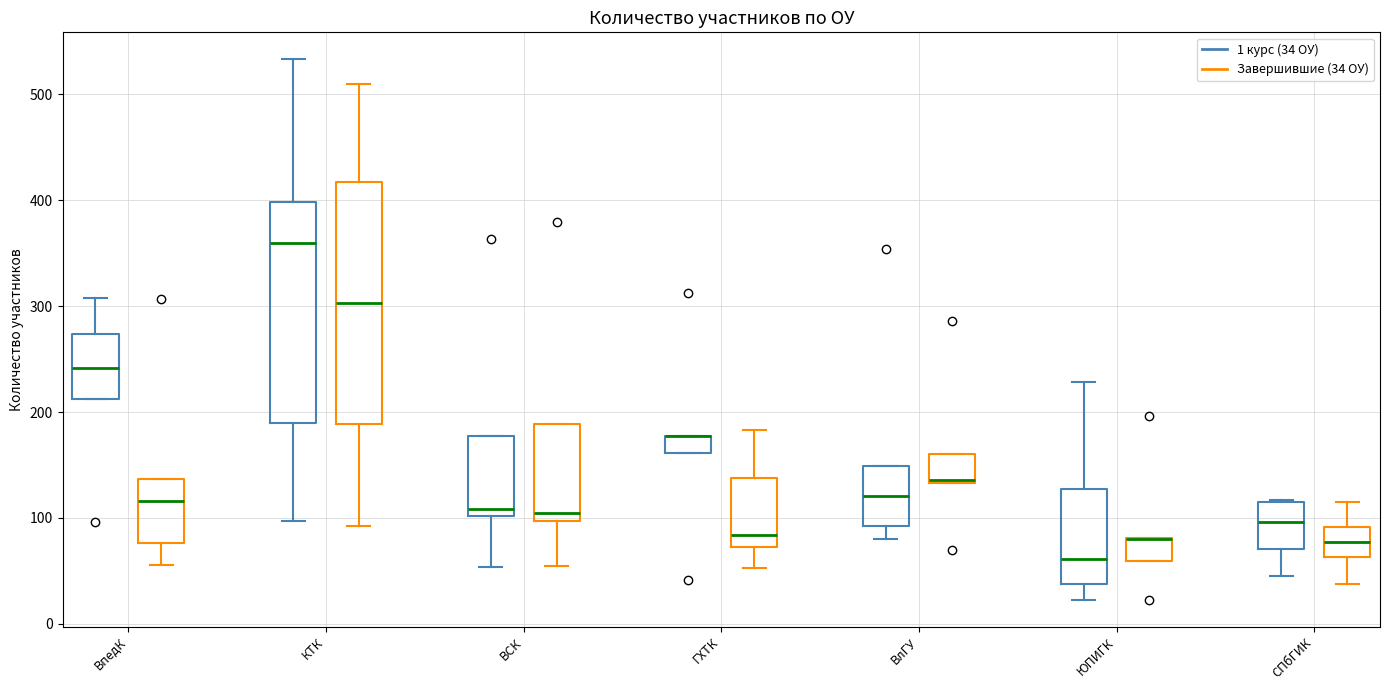

Reading left to right, read every box against the y-axis: the position of its median line, the range the box covers, and the ends of its whiskers. The values are not printed on the chart, so give them approximately, as read against the axis.

ВпедК (1 курс (34 ОУ)): median 240, box 210 to 270, whiskers 210 to 310
ВпедК (Завершившие (34 ОУ)): median 120, box 80 to 140, whiskers 60 to 140
КТК (1 курс (34 ОУ)): median 360, box 190 to 400, whiskers 100 to 530
КТК (Завершившие (34 ОУ)): median 300, box 190 to 420, whiskers 90 to 510
ВСК (1 курс (34 ОУ)): median 110, box 100 to 180, whiskers 50 to 180
ВСК (Завершившие (34 ОУ)): median 110, box 100 to 190, whiskers 60 to 190
ГХТК (1 курс (34 ОУ)): median 180 (drawn on the box's upper edge), box 160 to 180, whiskers 160 to 180
ГХТК (Завершившие (34 ОУ)): median 80, box 70 to 140, whiskers 50 to 180
ВлГУ (1 курс (34 ОУ)): median 120, box 90 to 150, whiskers 80 to 150
ВлГУ (Завершившие (34 ОУ)): median 140, box 130 to 160, whiskers 130 to 160
ЮПИГК (1 курс (34 ОУ)): median 60, box 40 to 130, whiskers 20 to 230
ЮПИГК (Завершившие (34 ОУ)): median 80 (drawn on the box's upper edge), box 60 to 80, whiskers 60 to 80
СПбГИК (1 курс (34 ОУ)): median 100, box 70 to 110, whiskers 50 to 120
СПбГИК (Завершившие (34 ОУ)): median 80, box 60 to 90, whiskers 40 to 120